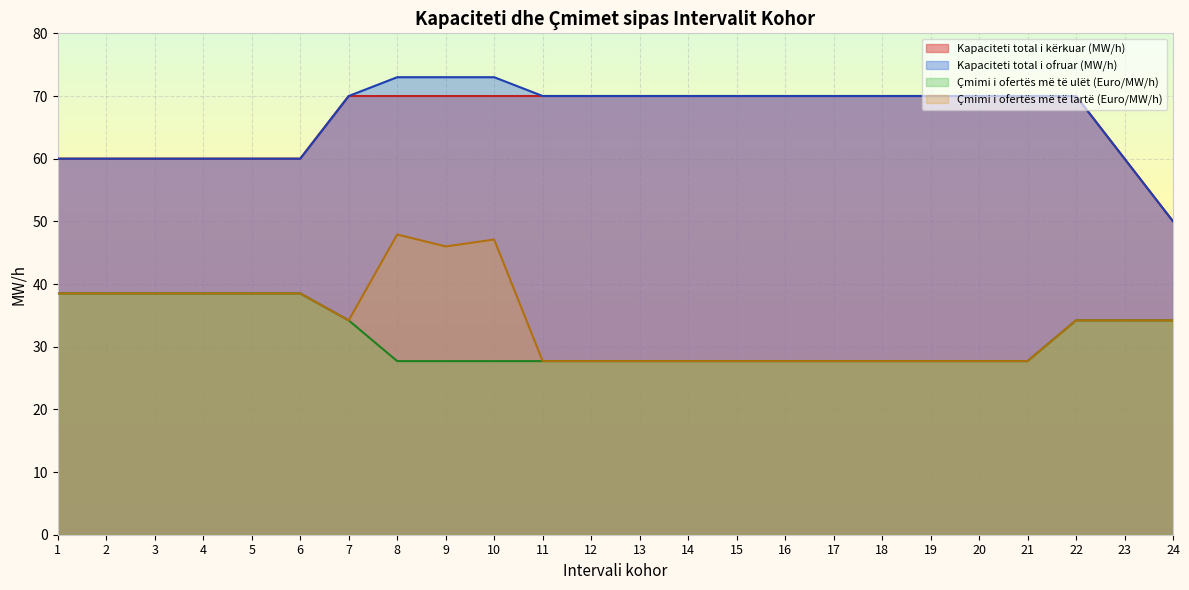

List the series in order of their peak value, highest first.

Kapaciteti total i ofruar (MW/h), Kapaciteti total i kërkuar (MW/h), Çmimi i ofertës më të lartë (Euro/MW/h), Çmimi i ofertës më të ulët (Euro/MW/h)